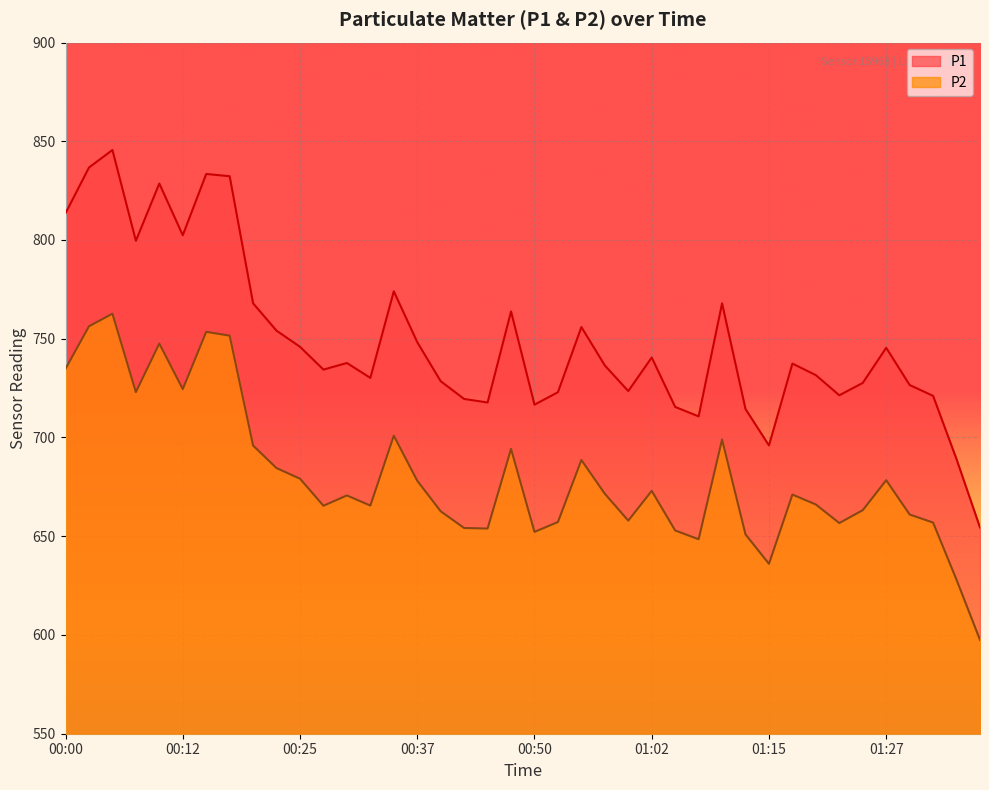

Which series changed the most between 00:20 and 00:47?

P1